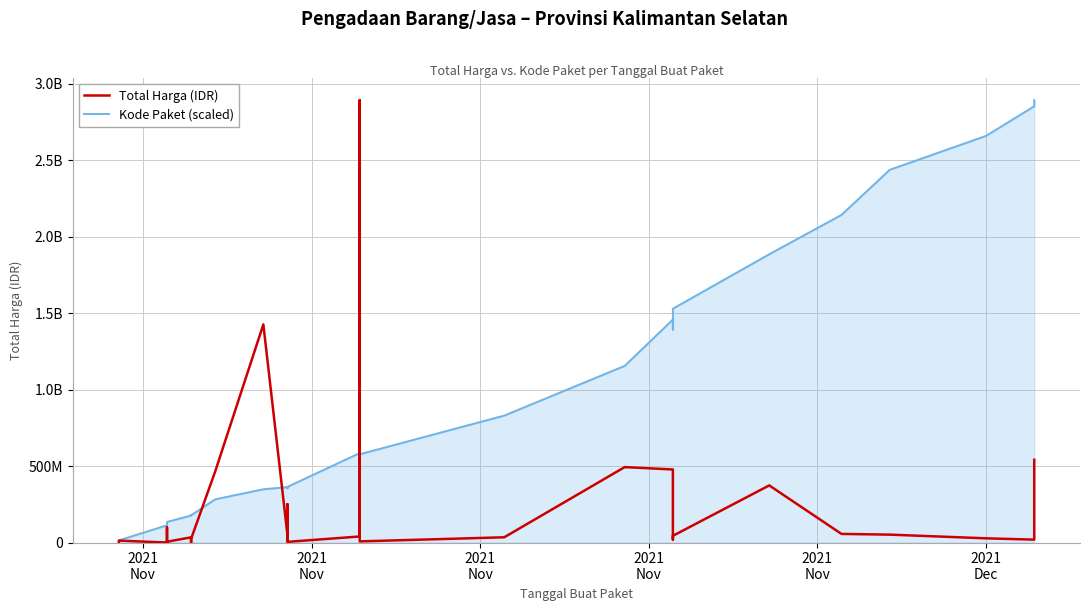

Which category has the lowest value across all series?

2021
Nov